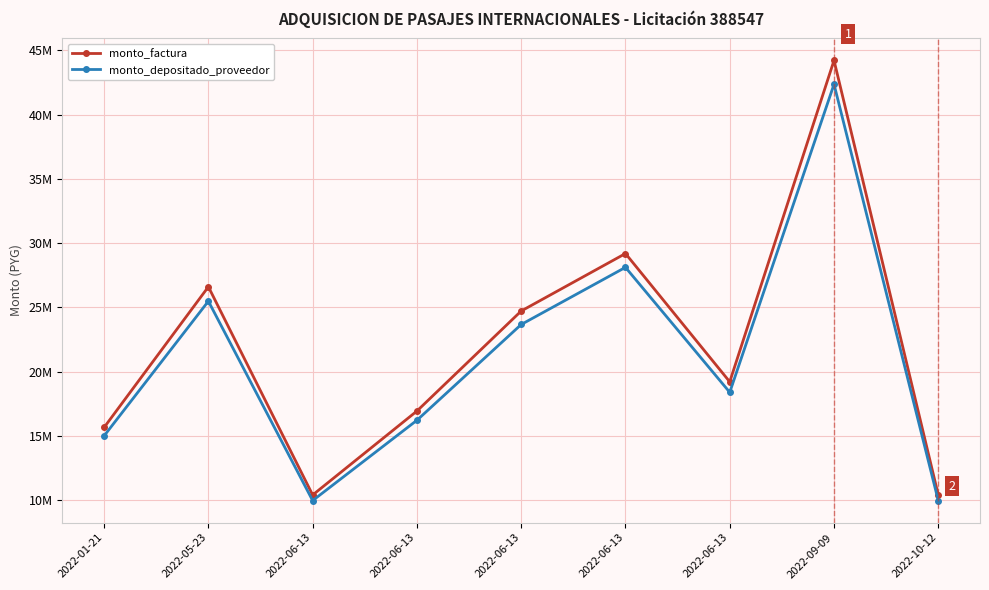

What is the average value of the monto_factura series?

21935309